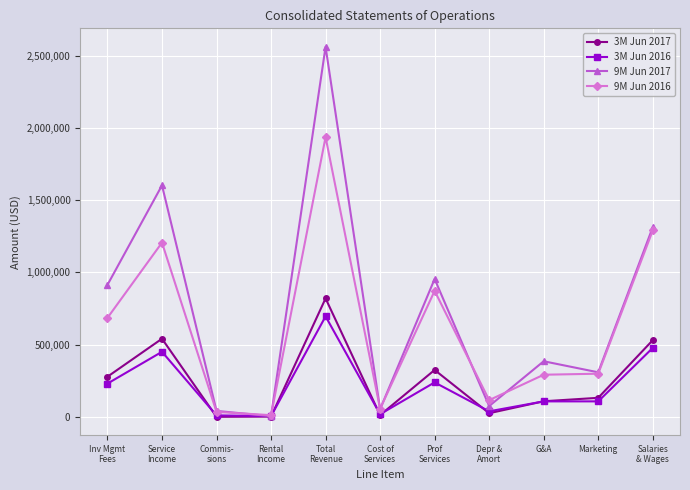

List the series in order of their peak value, highest first.

9M Jun 2017, 9M Jun 2016, 3M Jun 2017, 3M Jun 2016